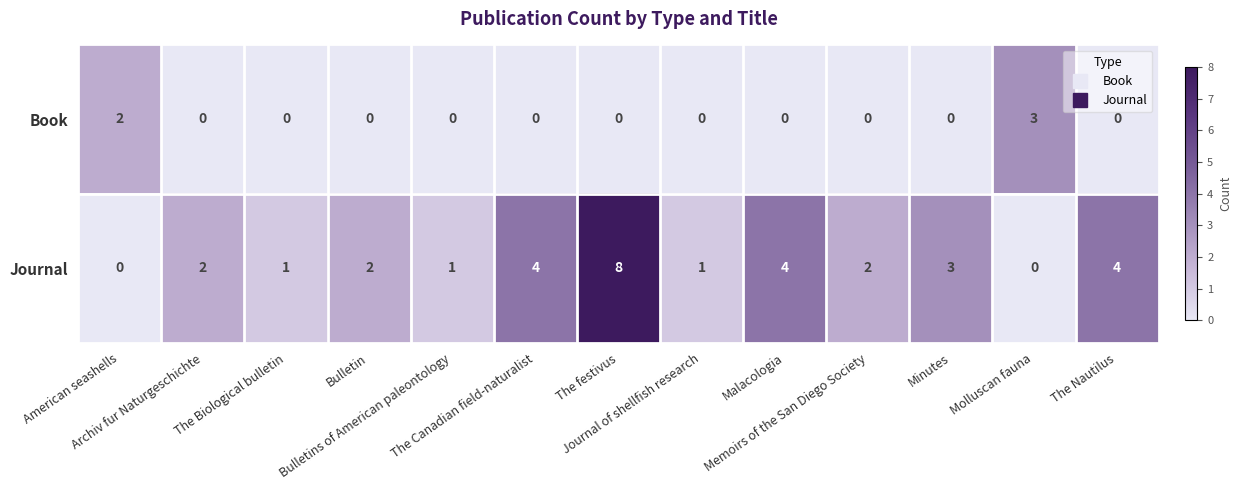

Which series has the largest total across all categories?

Journal